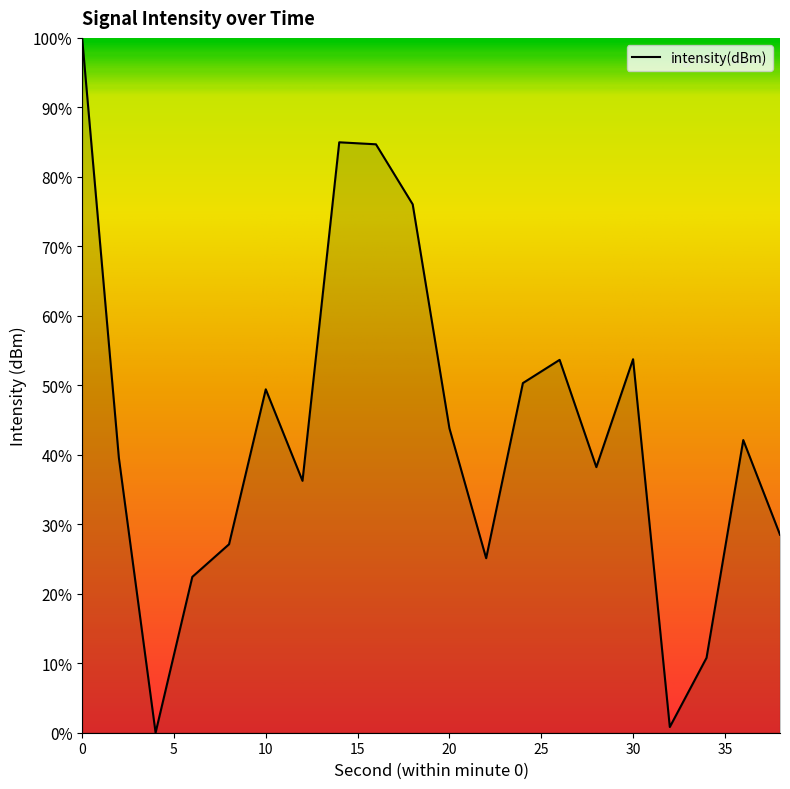

What is the greatest value displayed?

100.0